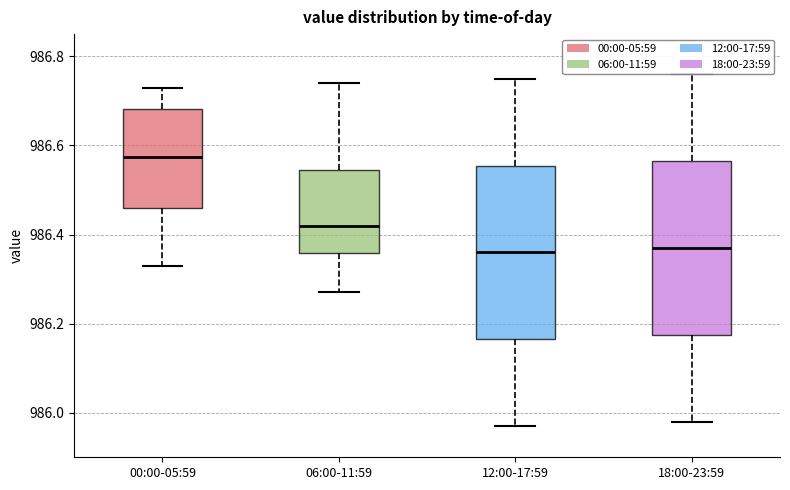

Reading left to right, read every box against the y-axis: the position of its median line, the range the box covers, and the ends of its whiskers. The values are not printed on the chart, so give them approximately, as read against the axis.

00:00-05:59: median 986.58, box 986.46 to 986.68, whiskers 986.34 to 986.74
06:00-11:59: median 986.42, box 986.36 to 986.54, whiskers 986.28 to 986.74
12:00-17:59: median 986.36, box 986.16 to 986.56, whiskers 985.98 to 986.76
18:00-23:59: median 986.38, box 986.18 to 986.56, whiskers 985.98 to 986.76